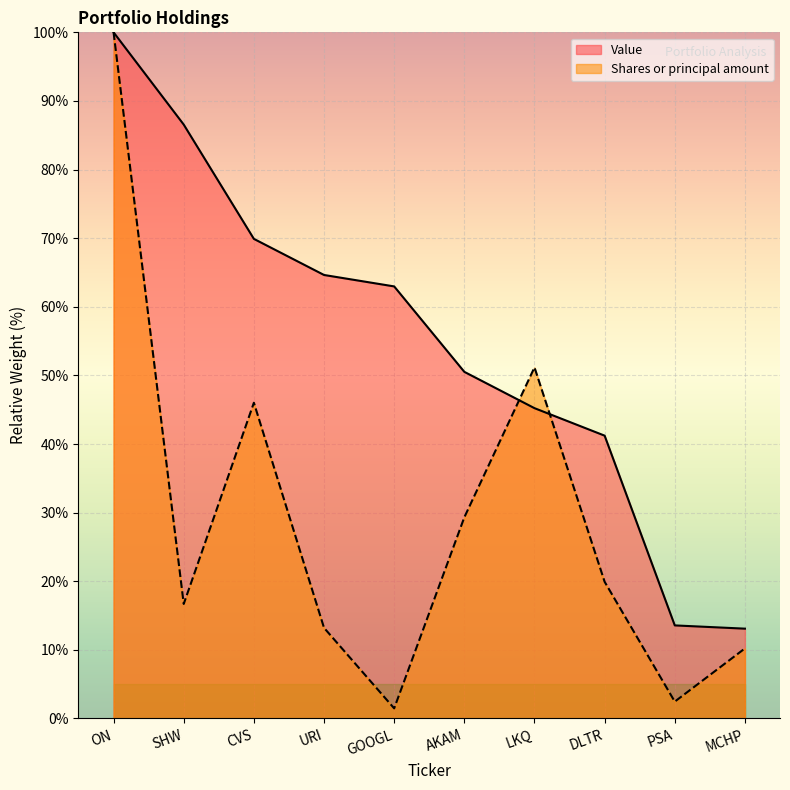

How many intersections are there between Shares or principal amount and Value?

2